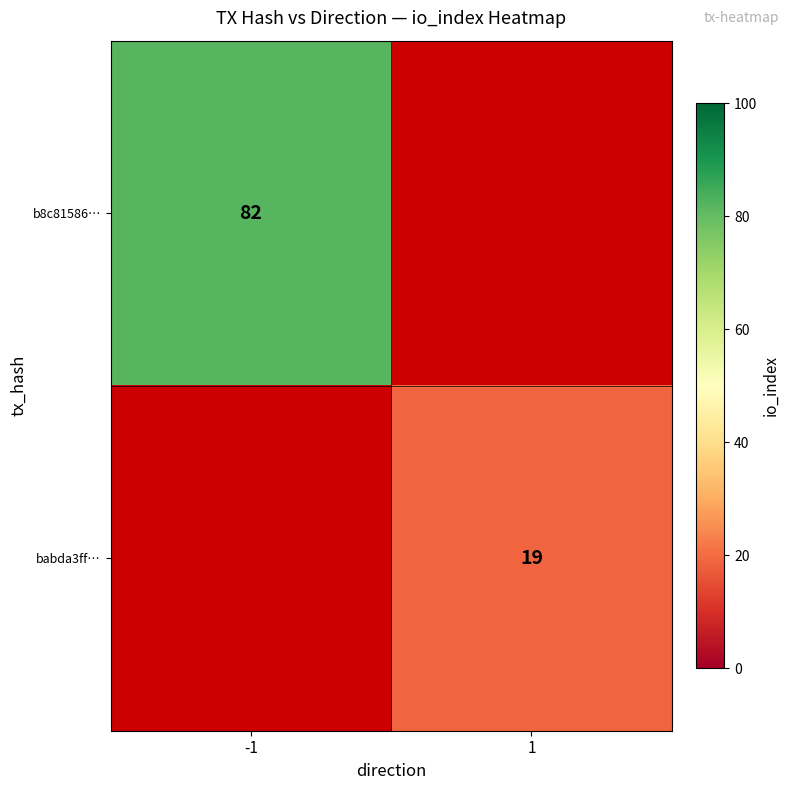

At how many categories does at least one series exceed 66?

1